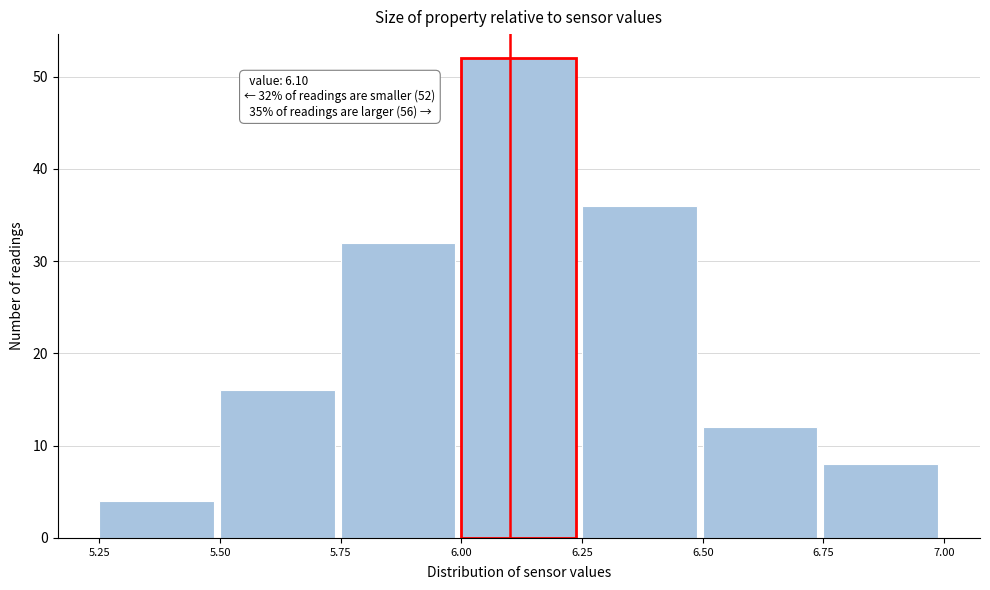

Over which range of the x-axis is the bar tallest?

6.00 to 6.25